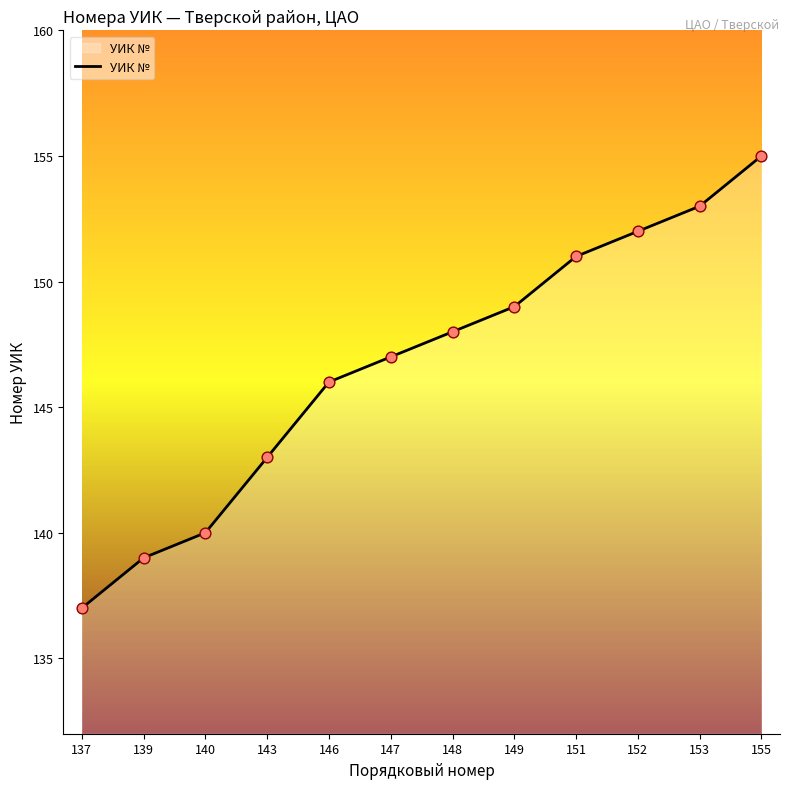

Which has a higher value, 140 or 152?

152